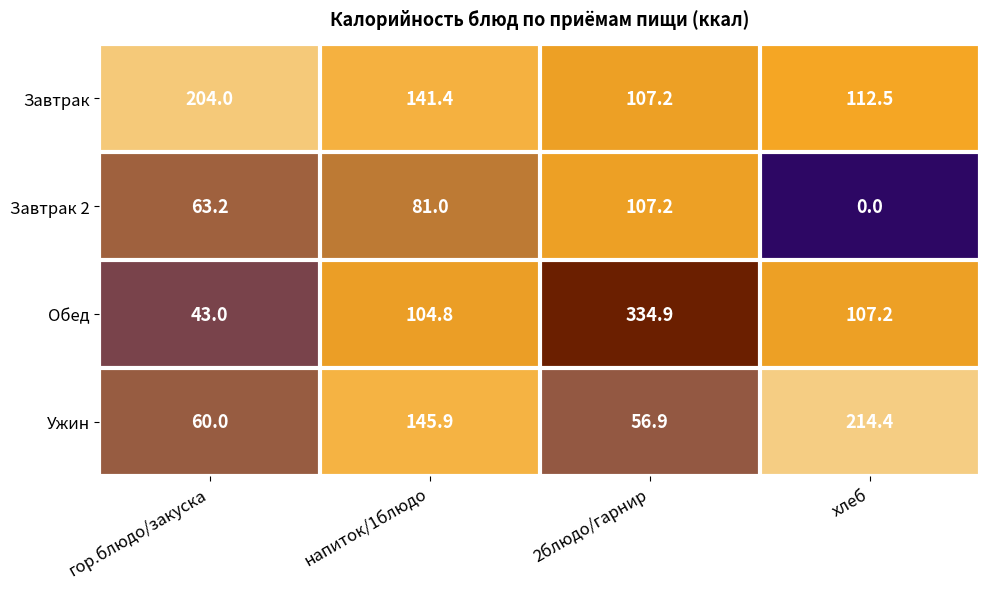

Reading left to right, what are all the values shown in this chart?

Завтрак: гор.блюдо/закуска=204.0	напиток/1блюдо=141.4	2блюдо/гарнир=107.2	хлеб=112.5
Завтрак 2: гор.блюдо/закуска=63.2	напиток/1блюдо=81.0	2блюдо/гарнир=107.2	хлеб=0.0
Обед: гор.блюдо/закуска=43.0	напиток/1блюдо=104.8	2блюдо/гарнир=334.9	хлеб=107.2
Ужин: гор.блюдо/закуска=60.0	напиток/1блюдо=145.9	2блюдо/гарнир=56.9	хлеб=214.4